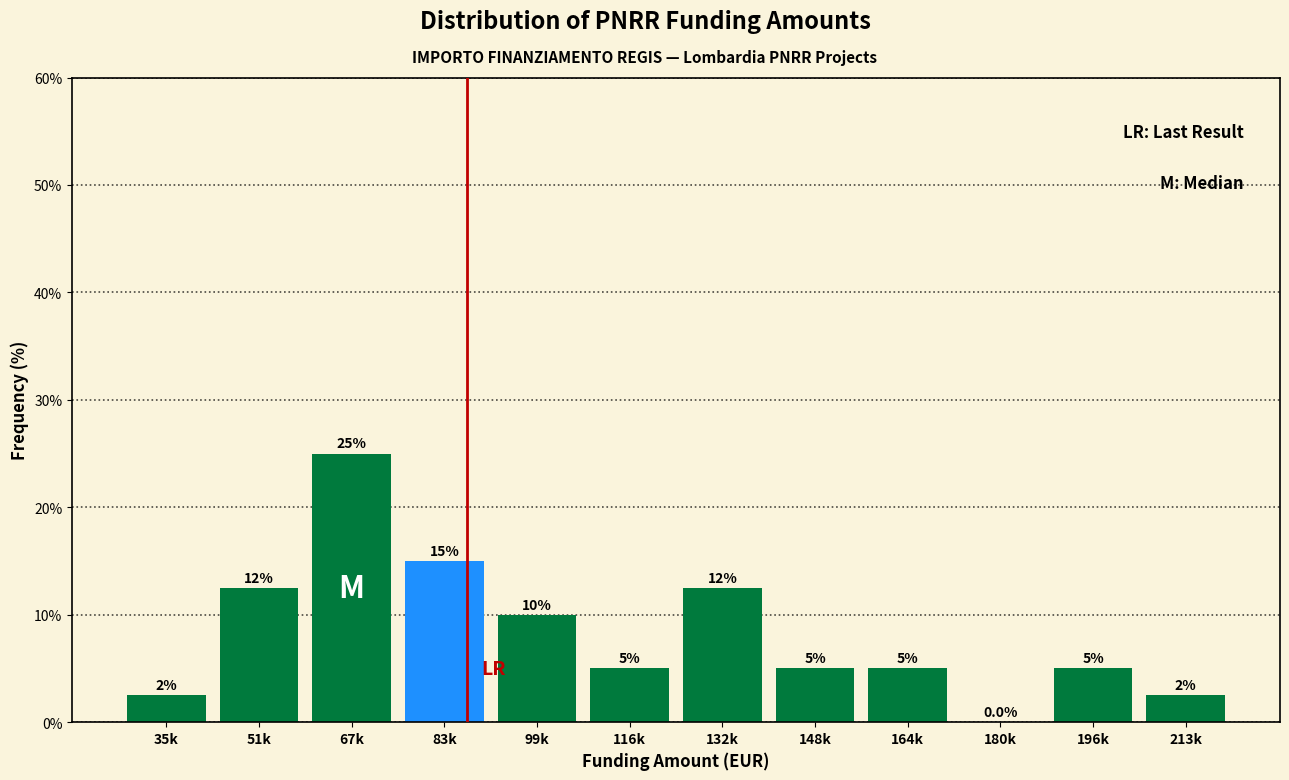

Reading left to right, what are all the values shown in this chart?

35k=2.5	51k=12.5	67k=25.0	83k=15.0	99k=10.0	116k=5.0	132k=12.5	148k=5.0	164k=5.0	180k=0.0	196k=5.0	213k=2.5